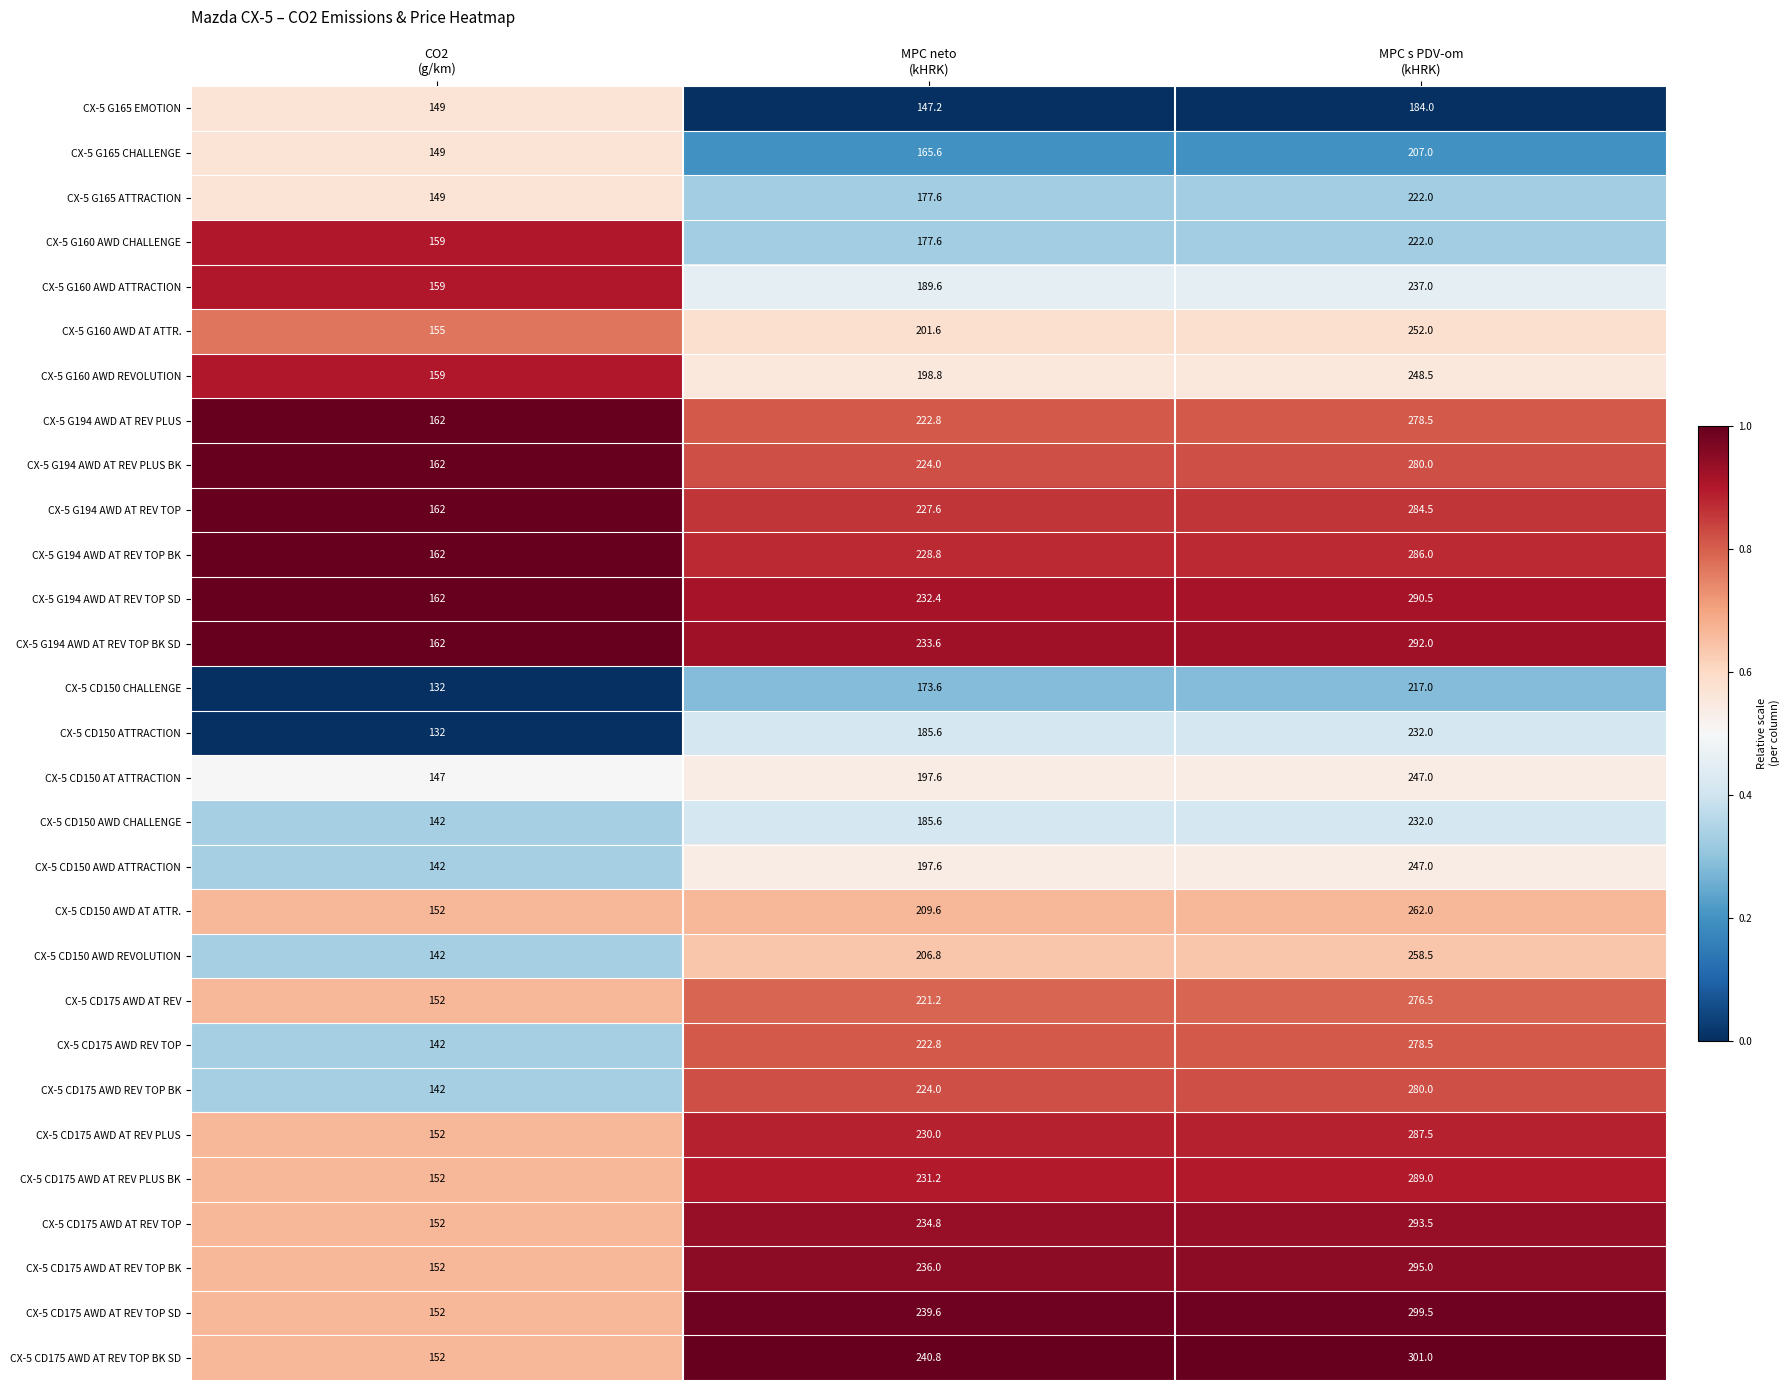

What is the difference between the maximum and second lowest values in the CX-5 CD175 AWD AT REV TOP BK SD series?

60.2